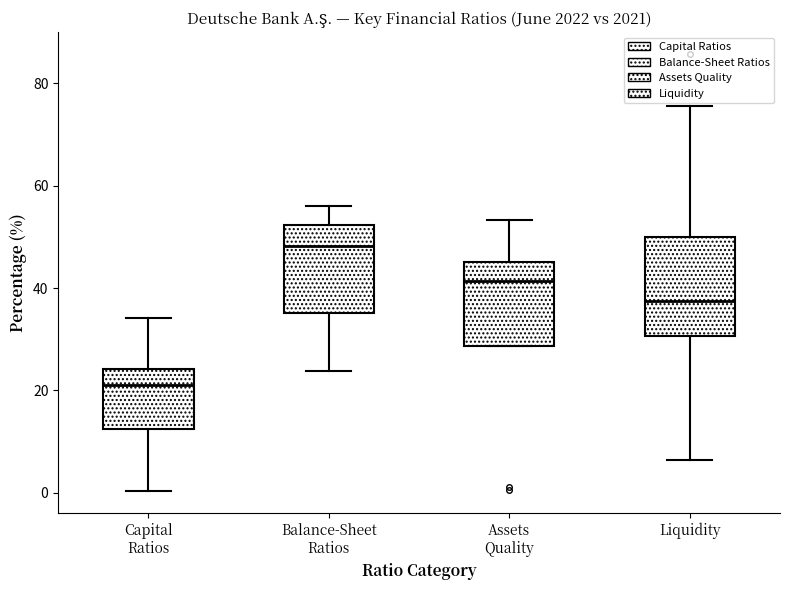

Where is the lower edge of the box for Assets Quality on the y-axis? The values are not printed on the chart, so give them approximately, as read against the axis.

28